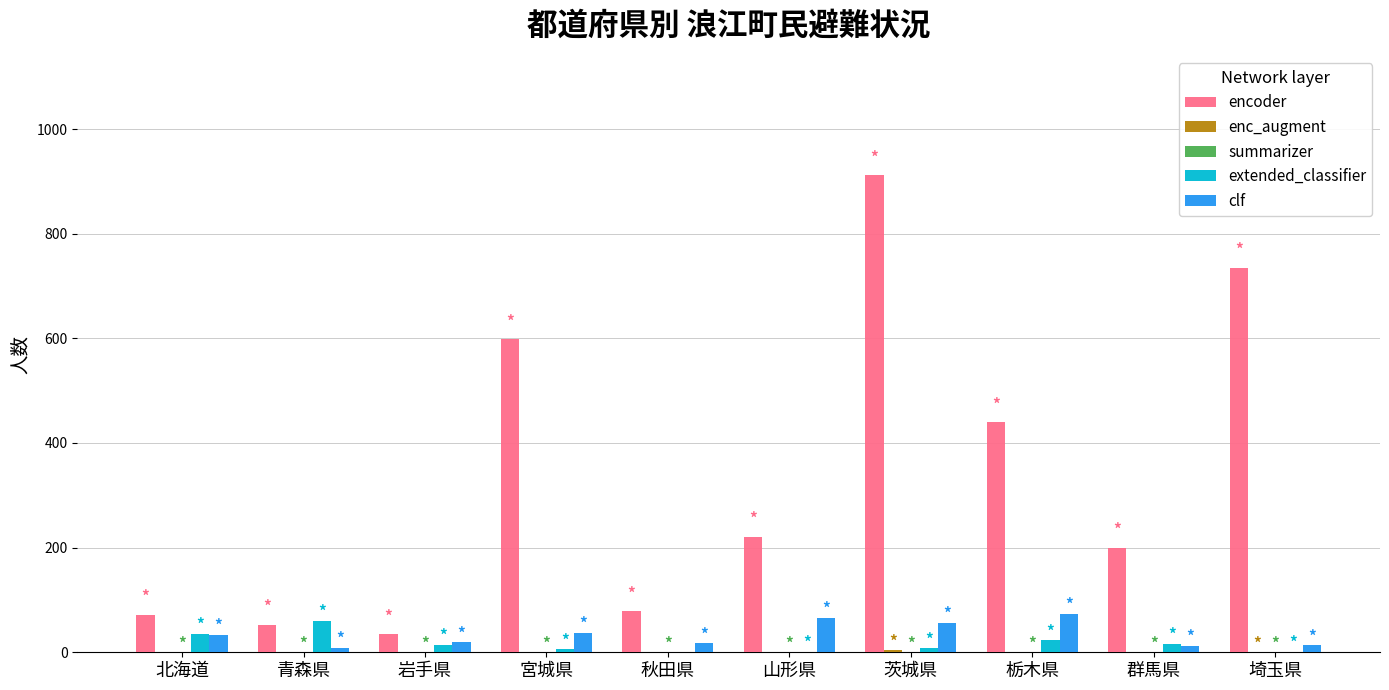

What is the sum of all clf values?

334